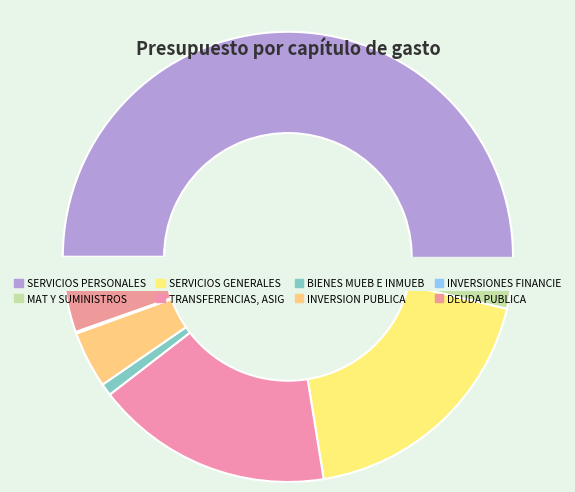

Rank the categories by value from highest to lowest.

SERVICIOS PERSONALES, SERVICIOS GENERALES, TRANSFERENCIAS, ASIG, DEUDA PUBLICA, INVERSION PUBLICA, MAT Y SUMINISTROS, BIENES MUEB E INMUEB, INVERSIONES FINANCIE